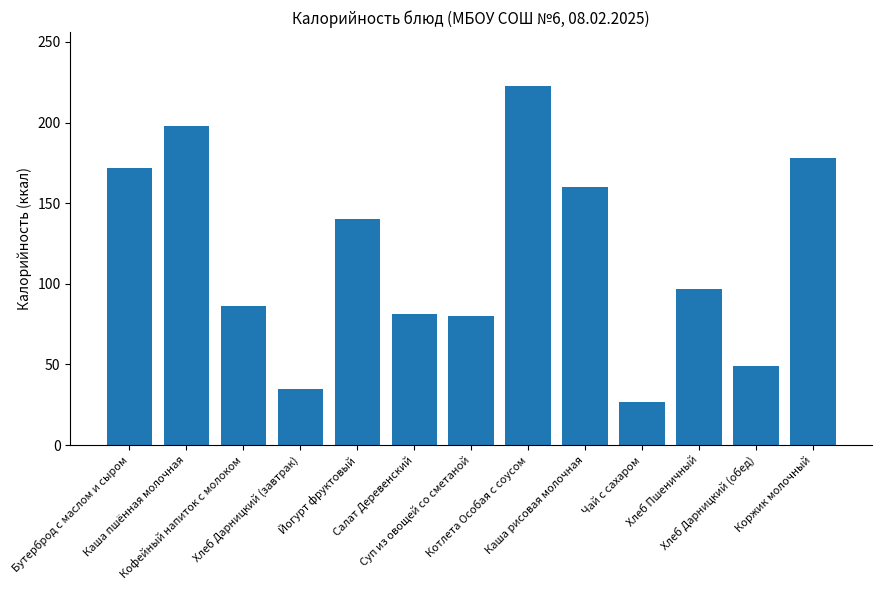

The value at Салат Деревенский is 20.2. True or false?

False